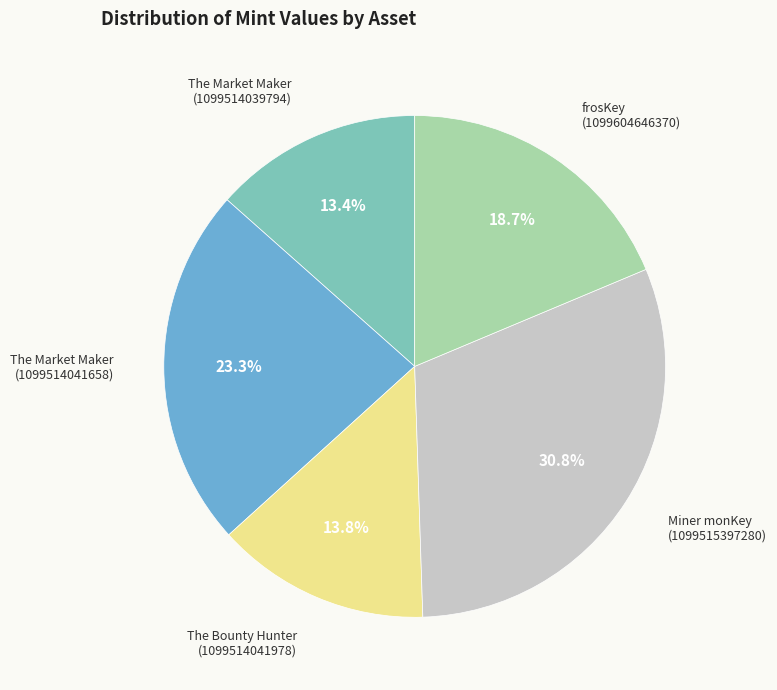

Is there any slice that represents more than half of the pie?

No